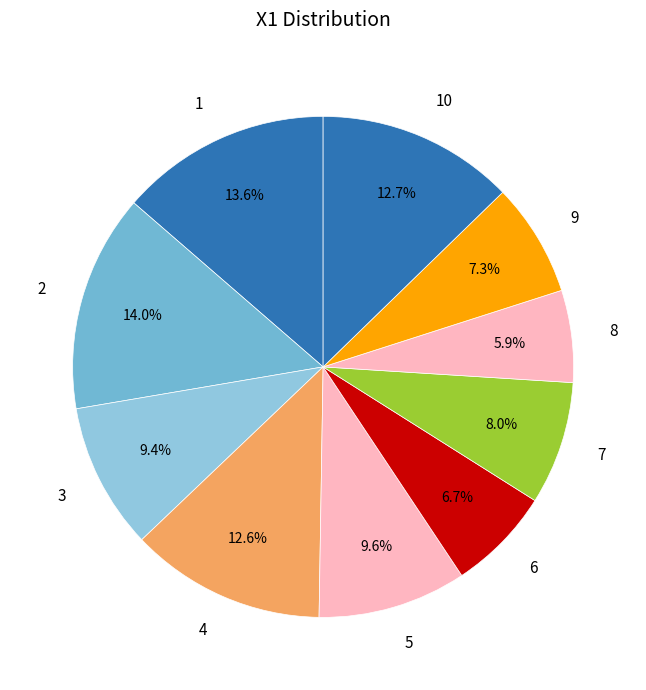

Do 5 and 6 together represent more than half of the pie?

No